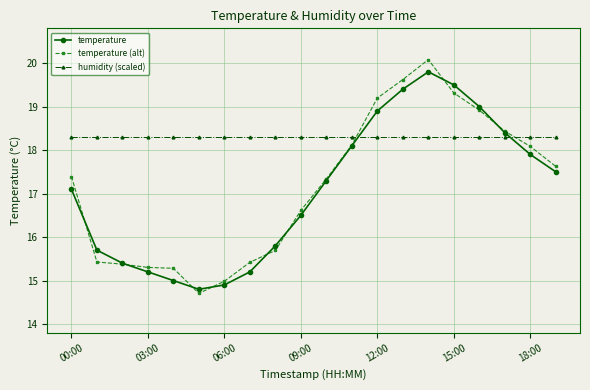

At which label does temperature (alt) reach its peak?

14